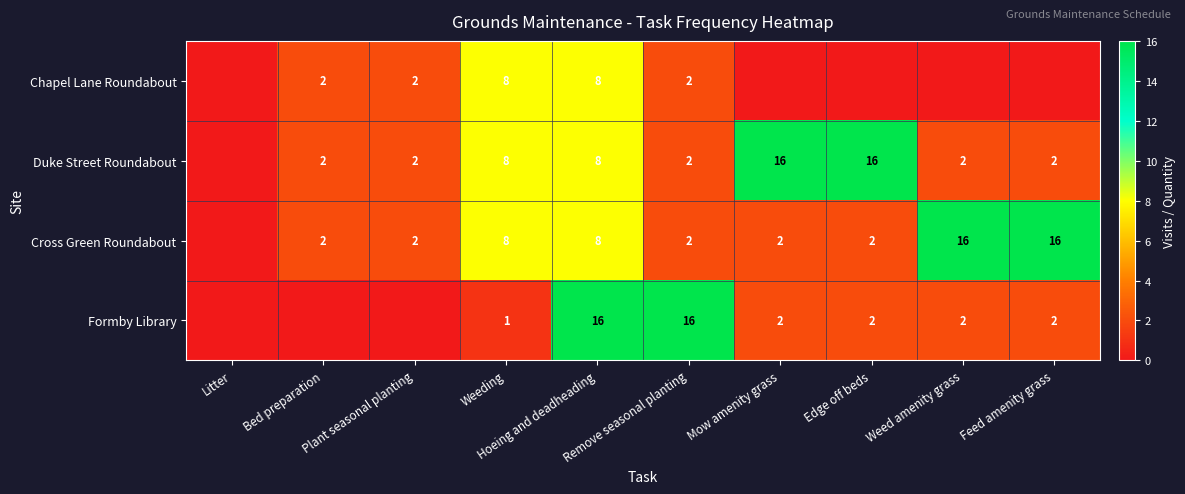

The Cross Green Roundabout series shows 3 at Plant seasonal planting. True or false?

False